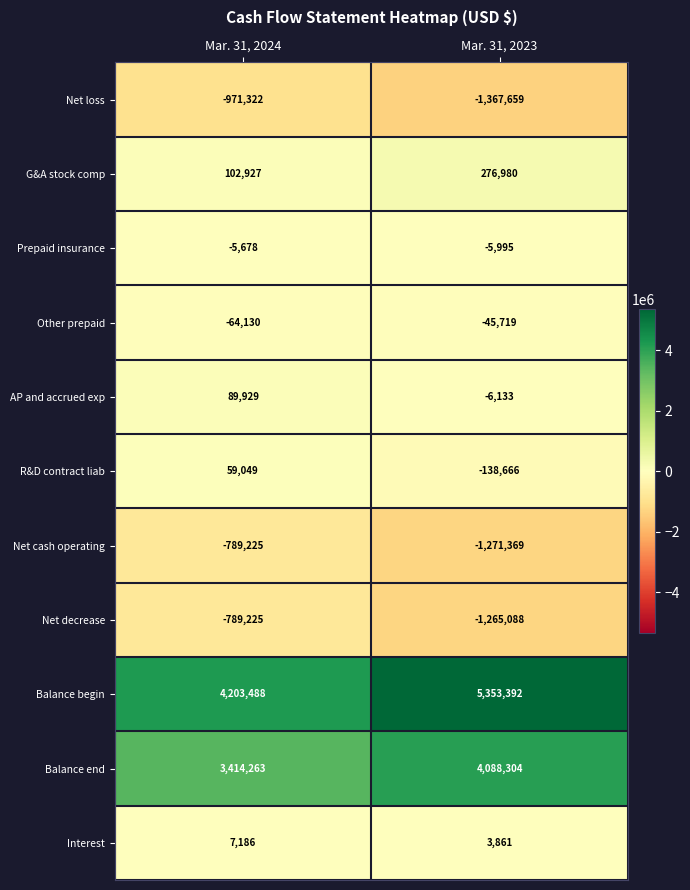

What is the total value across all series at Mar. 31, 2024?

5257262